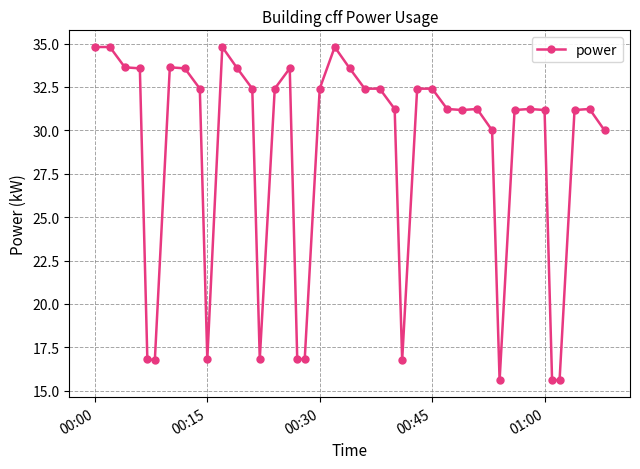

What is the difference between the maximum and minimum values?

19.2